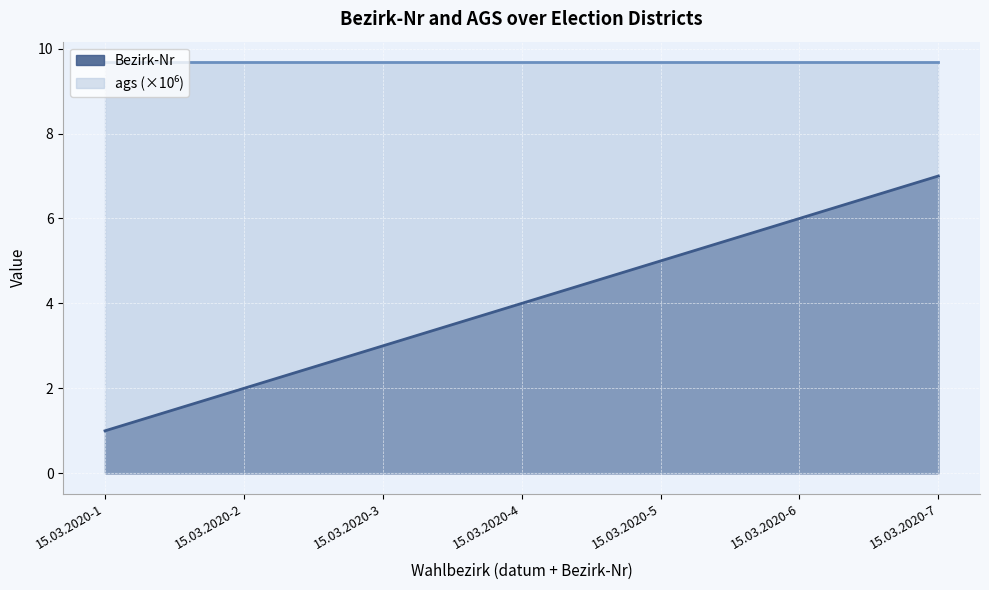

List the labels in order of value, largest first.

15.03.2020-7, 15.03.2020-6, 15.03.2020-5, 15.03.2020-4, 15.03.2020-3, 15.03.2020-2, 15.03.2020-1